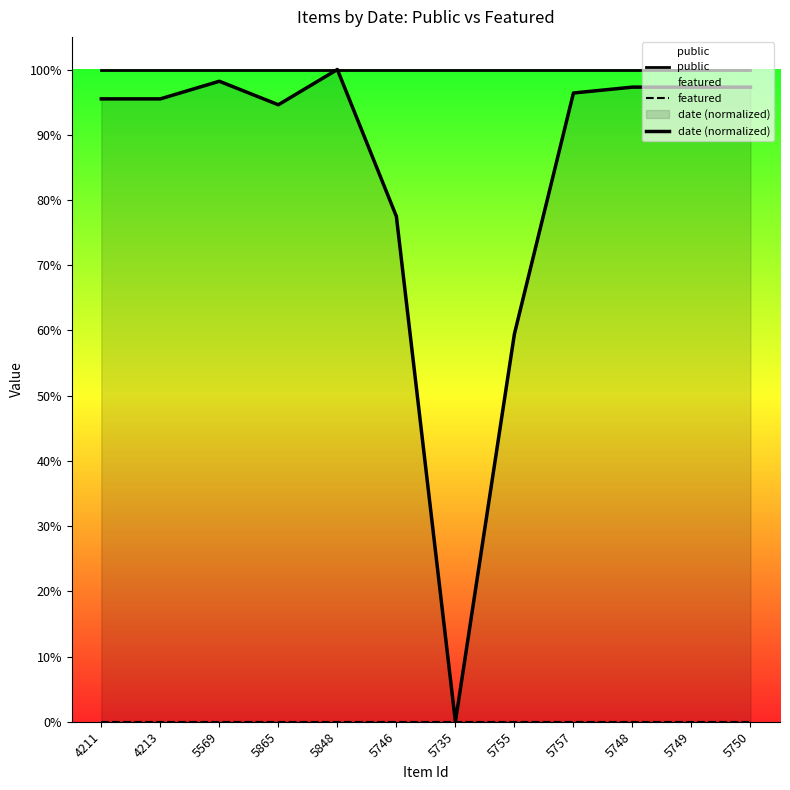

At which label does public reach its peak?

4211